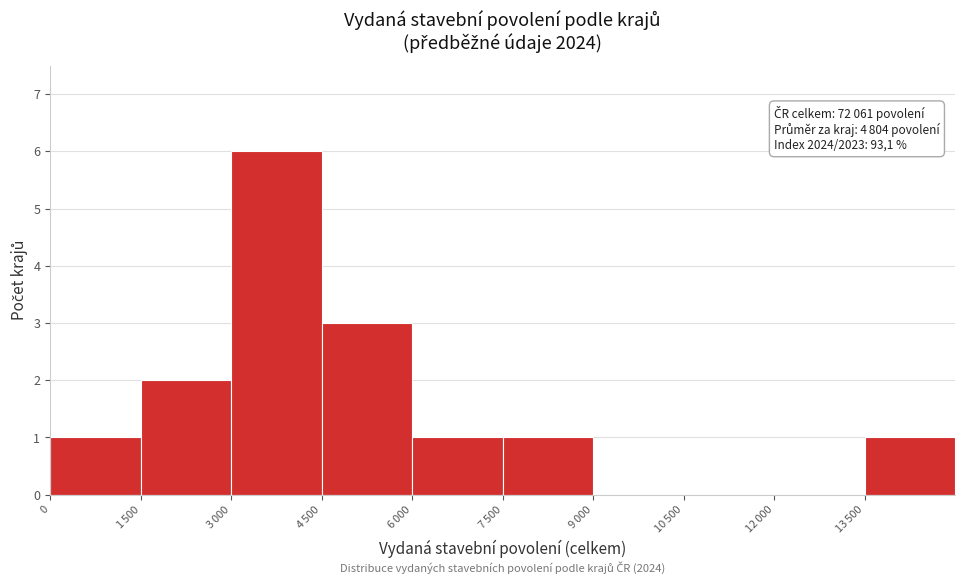

What is the sum of all values?

15